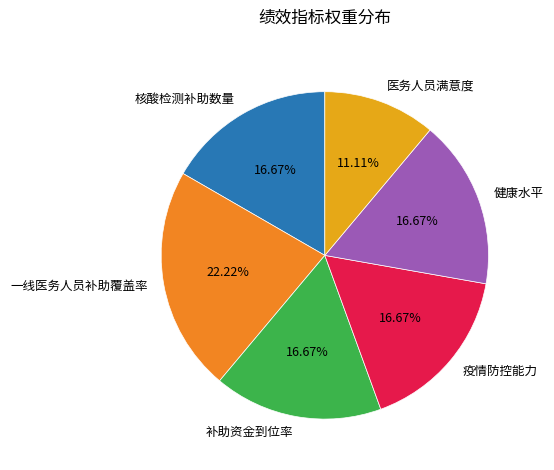

What percentage is the 核酸检测补助数量 slice, to the nearest percent?

17%